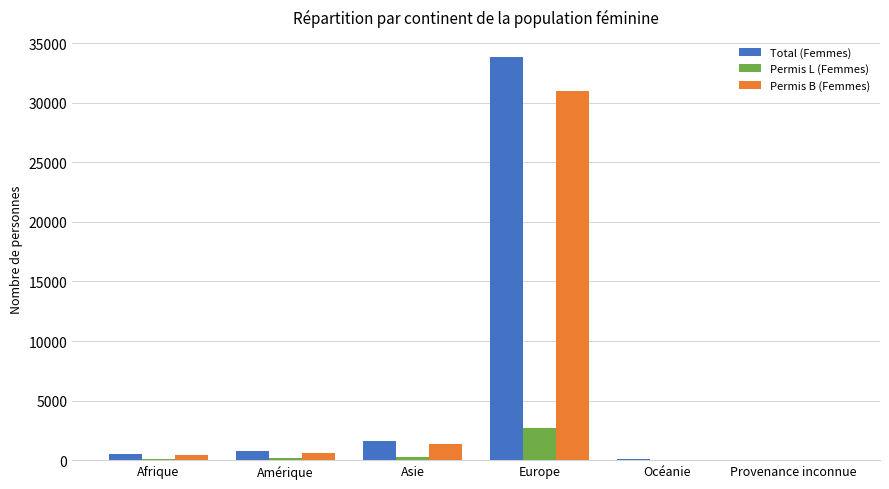

At which label is Total (Femmes) closest to 16916?

Asie